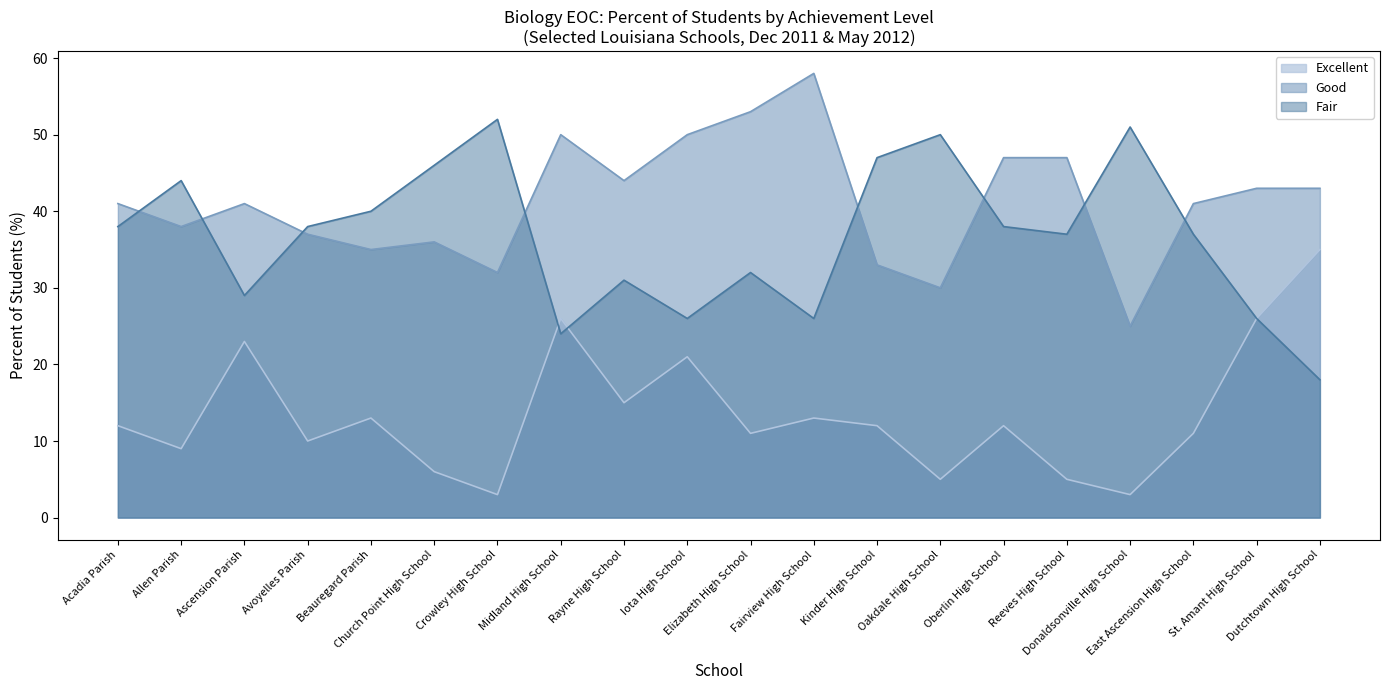

What is the label of the 3rd point from the right?

East Ascension High School